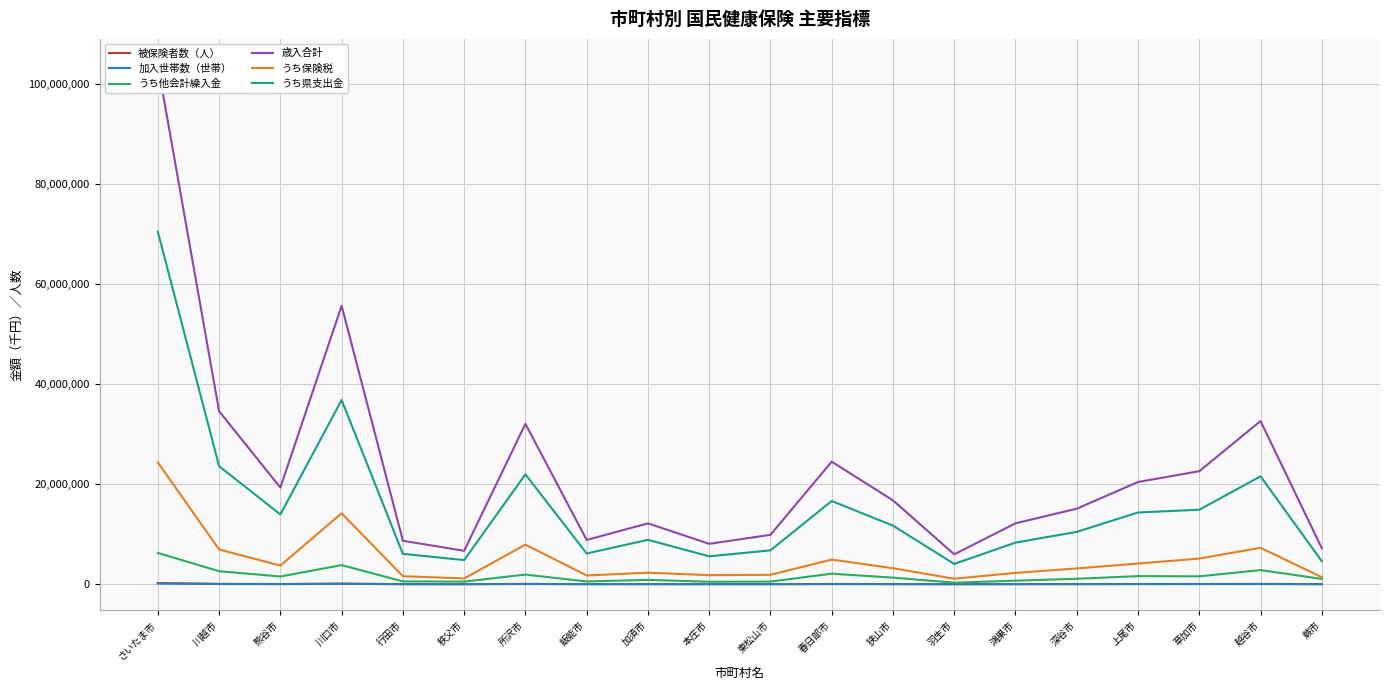

Reading left to right, list all the values displayed in this chart.

被保険者数（人）: さいたま市=235866	川越市=76721	熊谷市=44502	川口市=133414	行田市=19556	秩父市=15132	所沢市=73656	飯能市=19436	加須市=26990	本庄市=18373	東松山市=20980	春日部市=54177	狭山市=34752	羽生市=12773	鴻巣市=25939	深谷市=34260	上尾市=46292	草加市=52911	越谷市=70855	蕨市=18533
加入世帯数（世帯）: さいたま市=151715	川越市=50155	熊谷市=28302	川口市=88233	行田市=12173	秩父市=9408	所沢市=48441	飯能市=12235	加須市=16609	本庄市=11332	東松山市=13550	春日部市=35375	狭山市=22309	羽生市=7988	鴻巣市=16297	深谷市=20839	上尾市=30051	草加市=34997	越谷市=46408	蕨市=12649
うち他会計繰入金: さいたま市=6257259	川越市=2604442	熊谷市=1550764	川口市=3825179	行田市=570418	秩父市=528236	所沢市=1933342	飯能市=555594	加須市=870654	本庄市=496346	東松山市=533301	春日部市=2113080	狭山市=1319474	羽生市=316204	鴻巣市=709908	深谷市=1093515	上尾市=1623625	草加市=1580309	越谷市=2830297	蕨市=1068890
歳入合計: さいたま市=103796993	川越市=34573771	熊谷市=19319659	川口市=55652537	行田市=8685413	秩父市=6685610	所沢市=32061152	飯能市=8852597	加須市=12171015	本庄市=8077579	東松山市=9881407	春日部市=24498723	狭山市=16762804	羽生市=5976357	鴻巣市=12179097	深谷市=15095777	上尾市=20434612	草加市=22591864	越谷市=32609051	蕨市=7202141
うち保険税: さいたま市=24350425	川越市=6944238	熊谷市=3733675	川口市=14178929	行田市=1603366	秩父市=1164215	所沢市=7912604	飯能市=1749808	加須市=2310456	本庄市=1818569	東松山市=1885812	春日部市=4924163	狭山市=3205417	羽生市=1104816	鴻巣市=2271708	深谷市=3160779	上尾市=4142647	草加市=5133860	越谷市=7287293	蕨市=1410696
うち県支出金: さいたま市=70446669	川越市=23591329	熊谷市=13945729	川口市=36820641	行田市=6076292	秩父市=4831864	所沢市=21967115	飯能市=6146167	加須市=8878602	本庄市=5579274	東松山市=6777710	春日部市=16639845	狭山市=11711668	羽生市=4061248	鴻巣市=8321458	深谷市=10465654	上尾市=14342604	草加市=14894553	越谷市=21565717	蕨市=4602148